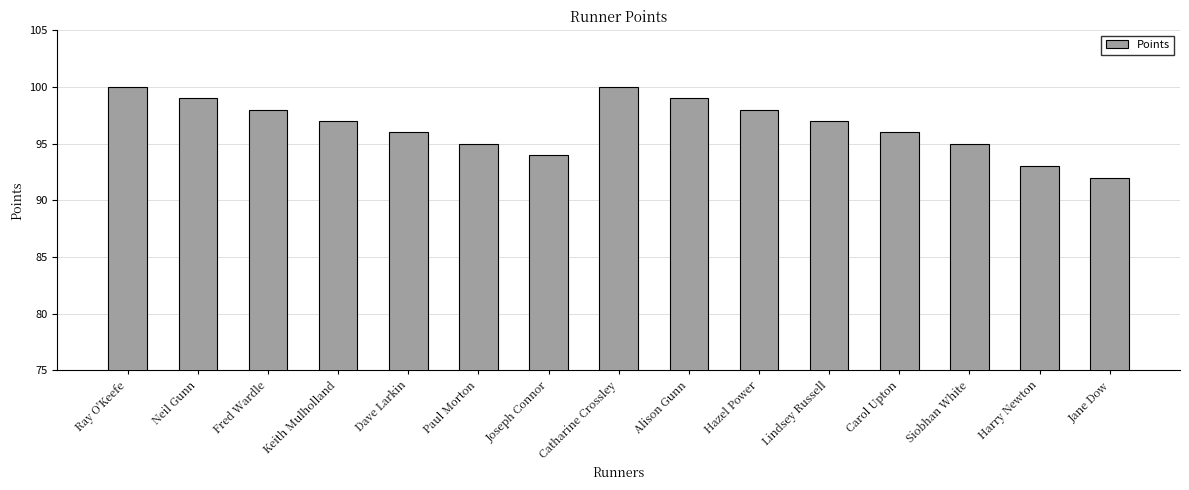

What is the difference between the values at Joseph Connor and Ray O'Keefe?

6